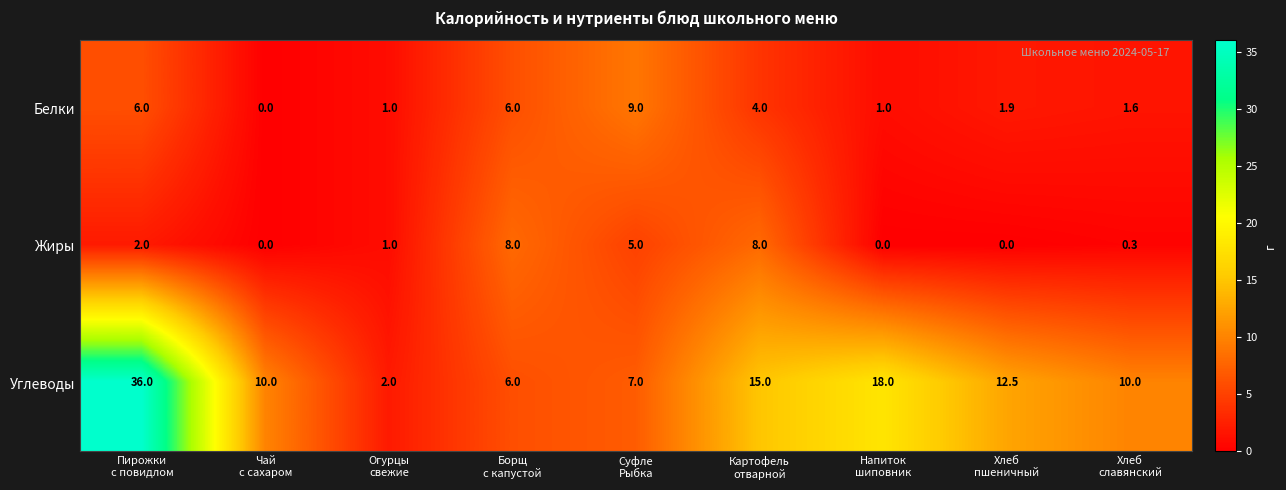

Reading right to left, list all the values displayed in this chart.

Белки: 1.6	1.9	1.0	4.0	9.0	6.0	1.0	0.0	6.0
Жиры: 0.3	0.0	0.0	8.0	5.0	8.0	1.0	0.0	2.0
Углеводы: 10.0	12.5	18.0	15.0	7.0	6.0	2.0	10.0	36.0